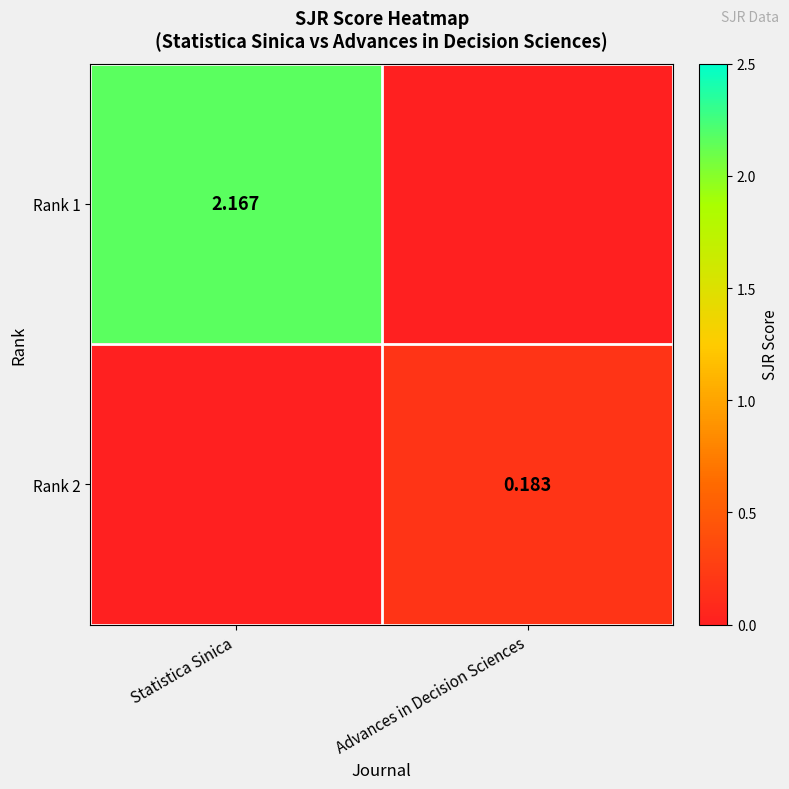

Which series has the largest range (max minus min)?

Rank 1